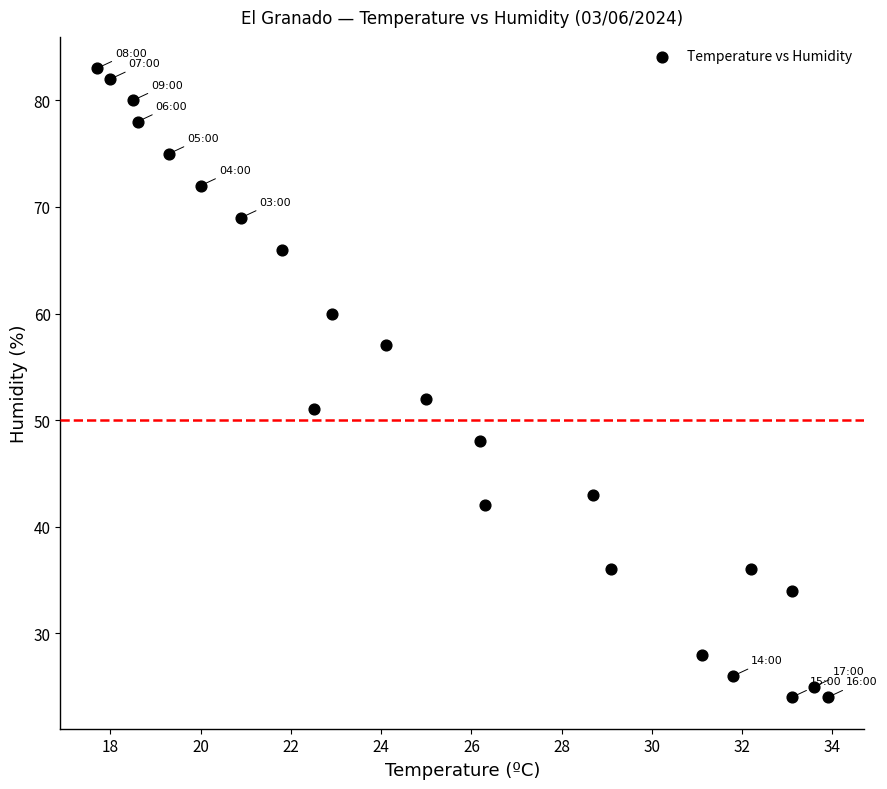

What Y value in the scatter plot is closest to 53?

52